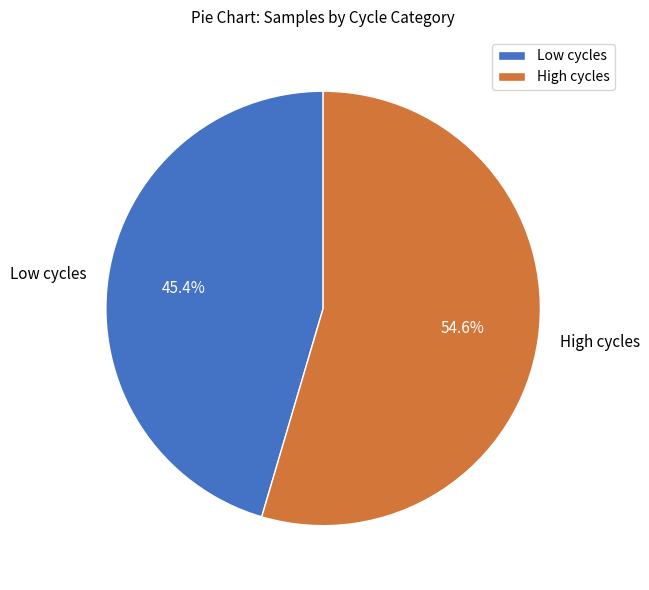

Approximately how many times larger is the value at Low cycles compared to High cycles?

0.8